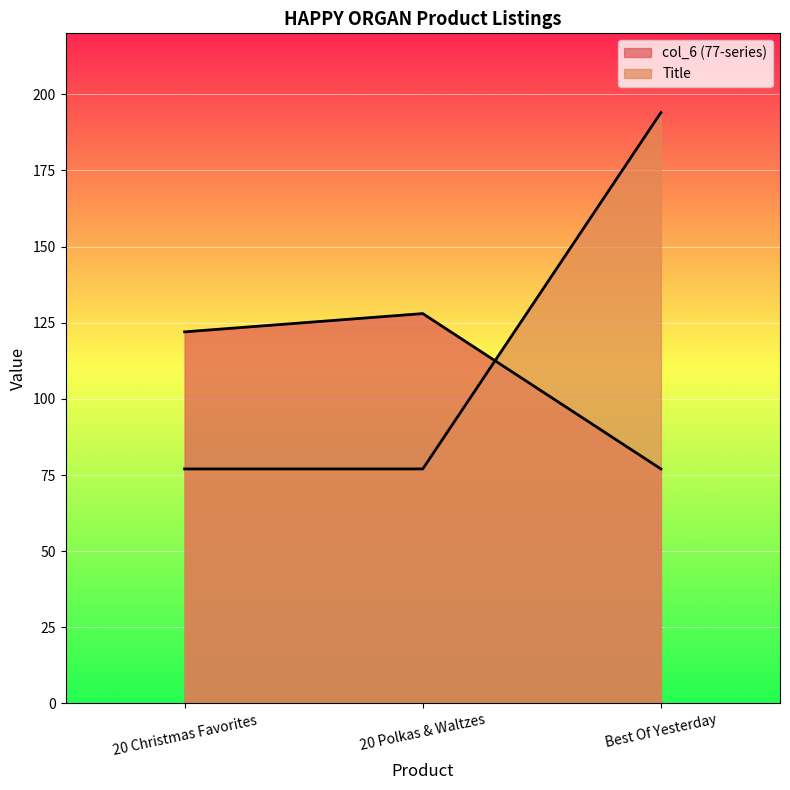

How many Title values are between 77 and 194?

3